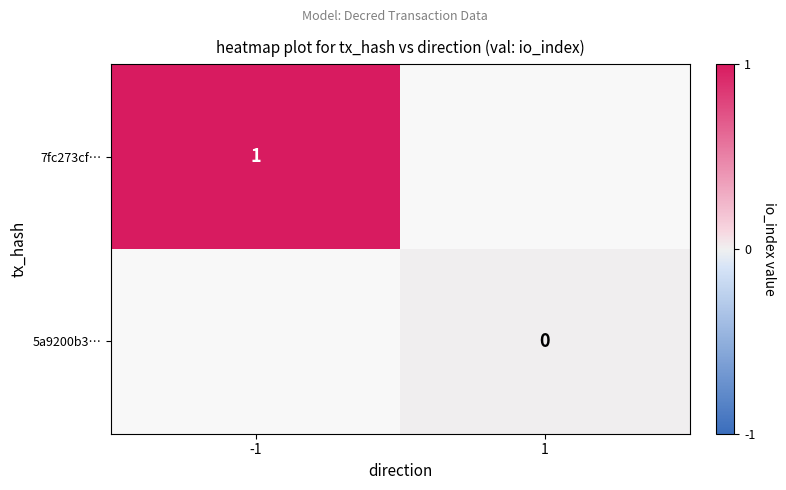

True or false: 7fc273cf… has a value of 2 at -1.

False